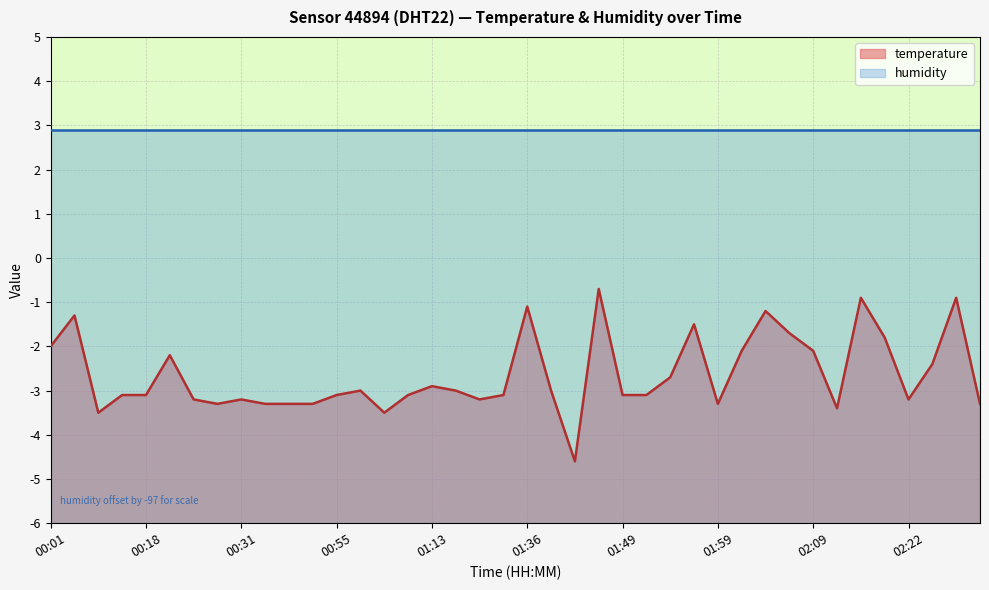

The value at 01:39 is -3.0. True or false?

True